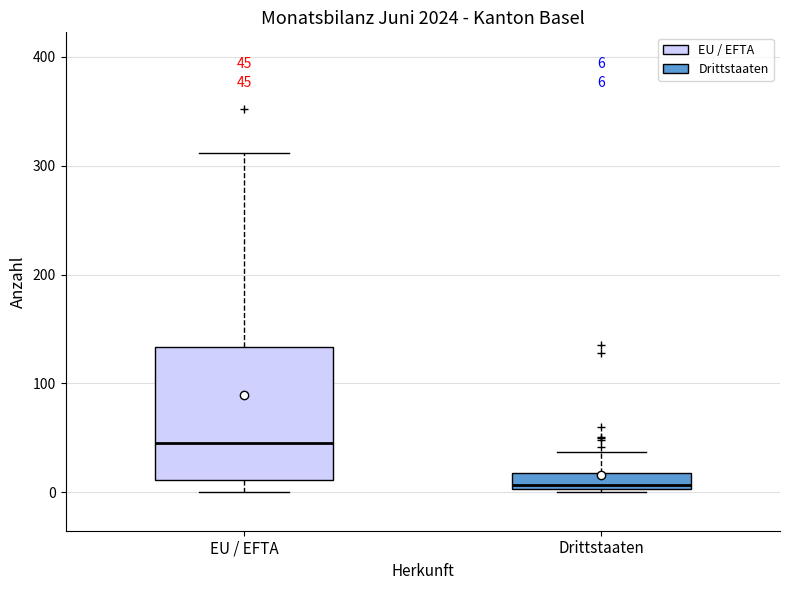

Which box is the tallest, from its lower edge to its upper edge?

EU / EFTA